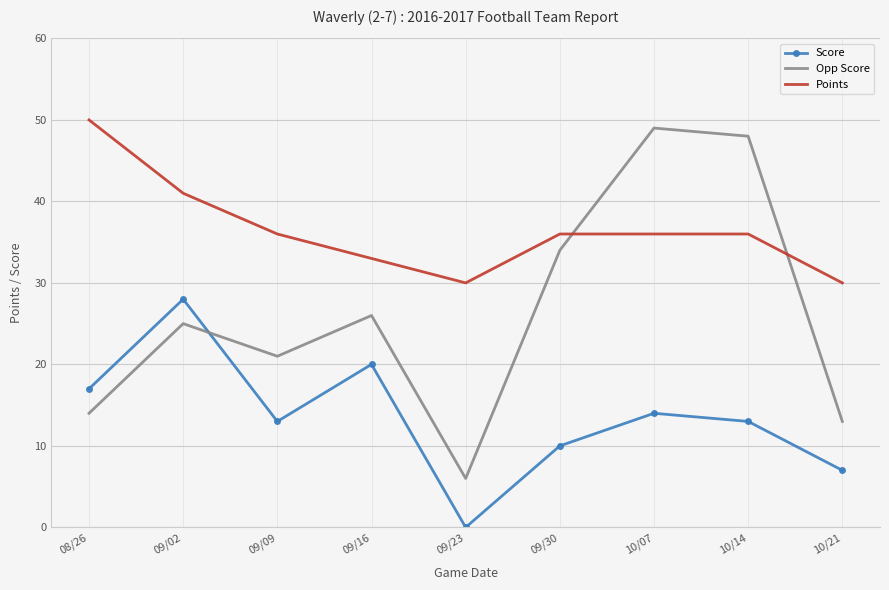

Which series has the widest spread of values?

Opp Score